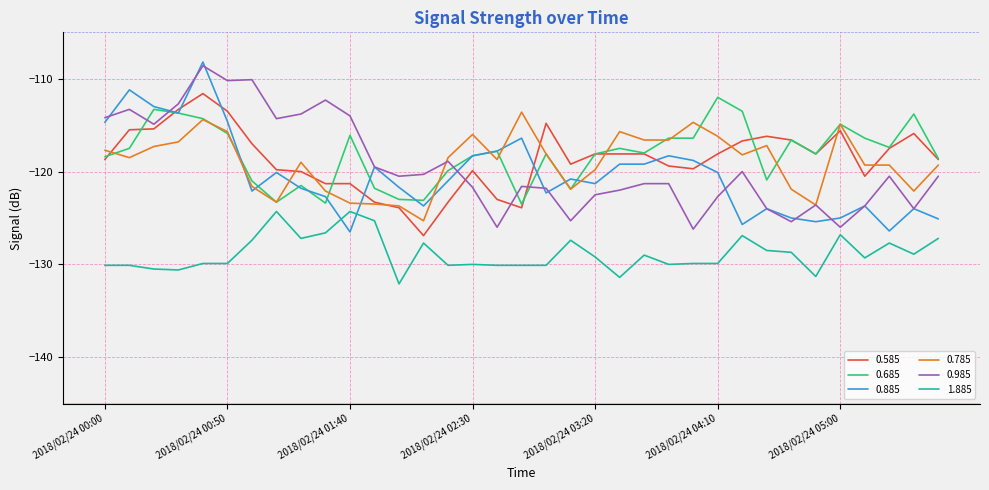

What are all the series names shown in the legend?

0.585, 0.685, 0.885, 0.785, 0.985, 1.885